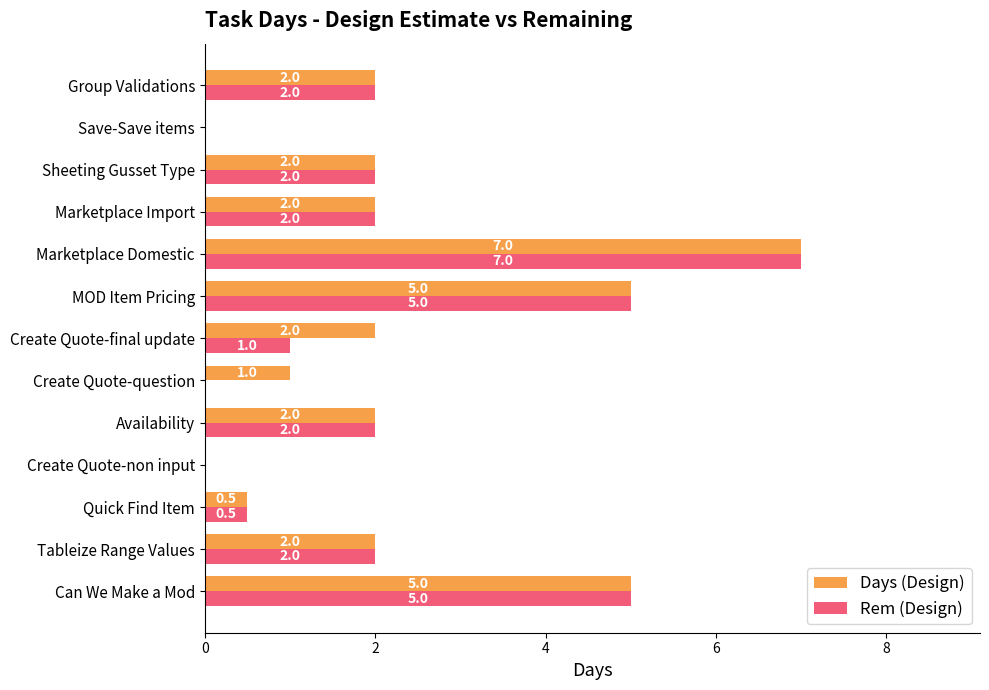

What value does the Rem (Design) series have at Marketplace Domestic?

7.0